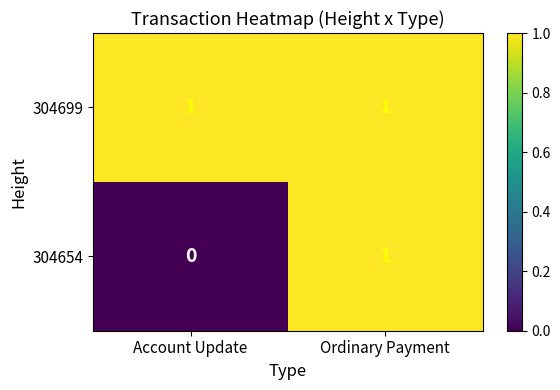

What is the difference between the highest and lowest values at Account Update?

1